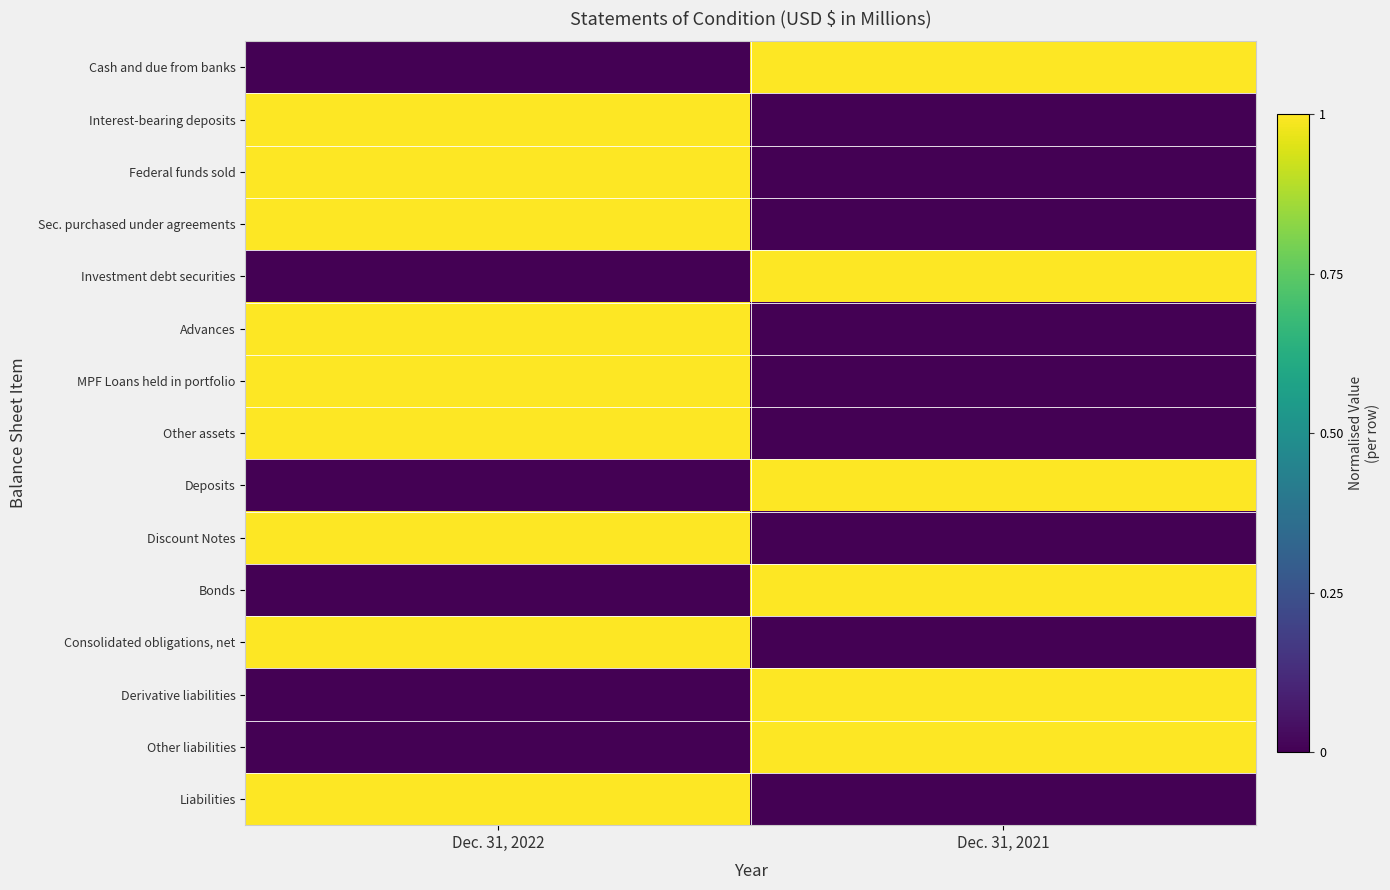

What is the spread (max minus min) of values at Dec. 31, 2021?

1